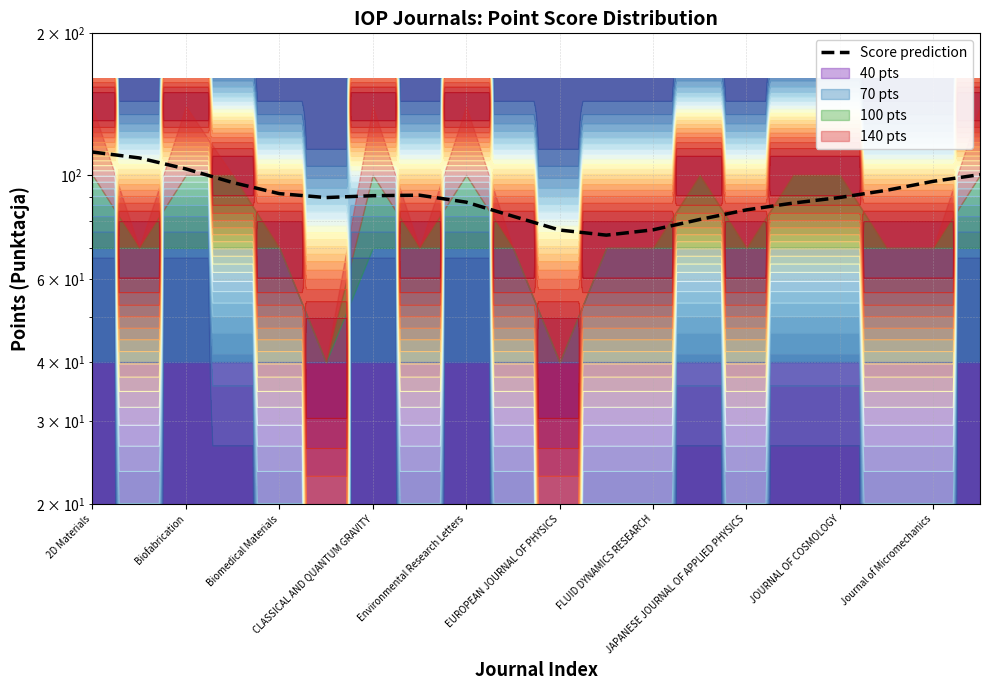

True or false: there are more than 1 points higher than both neighbors.

False